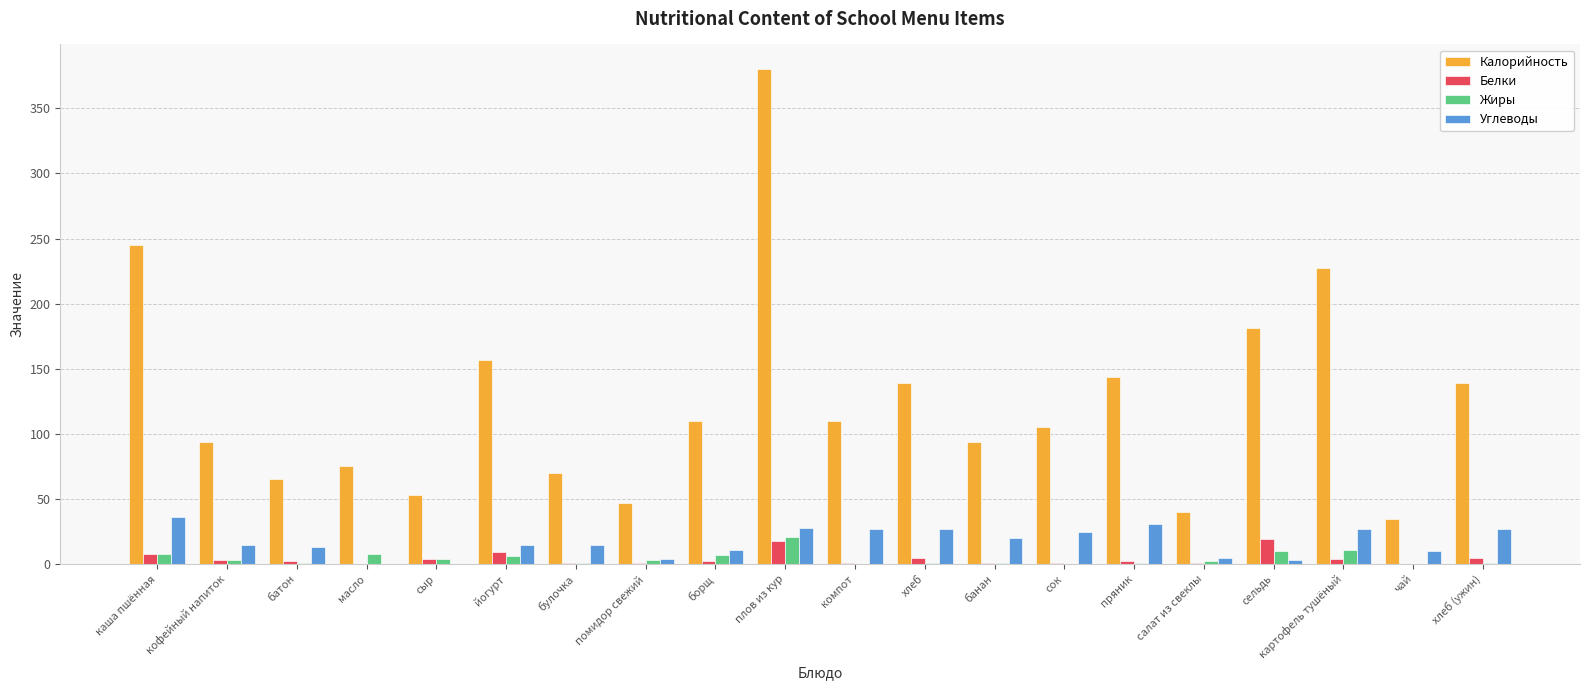

The Калорийность series shows 50.8 at масло. True or false?

False